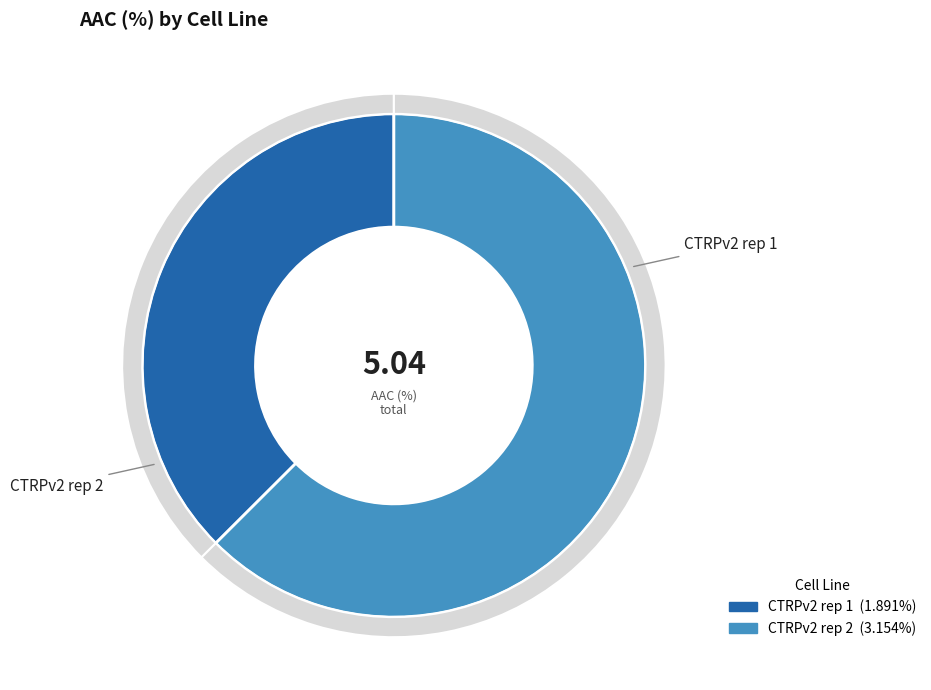

To the nearest percent, what is the difference between the CTRPv2 rep 2 and CTRPv2 rep 1 slice percentages?

25%